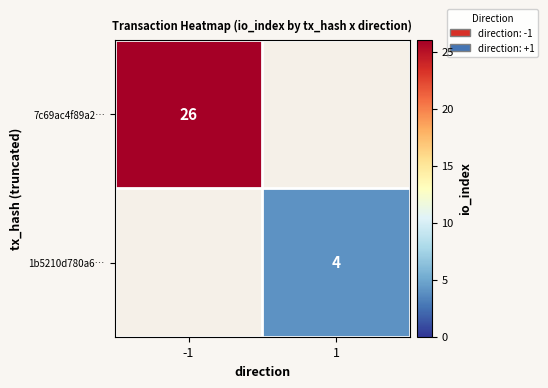

The 1b5210d780a6… series shows 2 at 1. True or false?

False